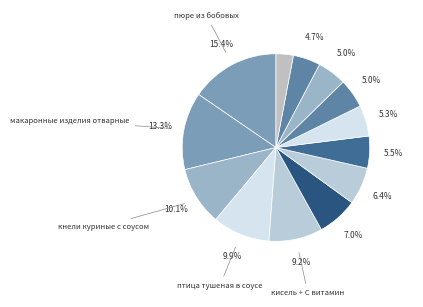

How many segments does this pie chart have?

13